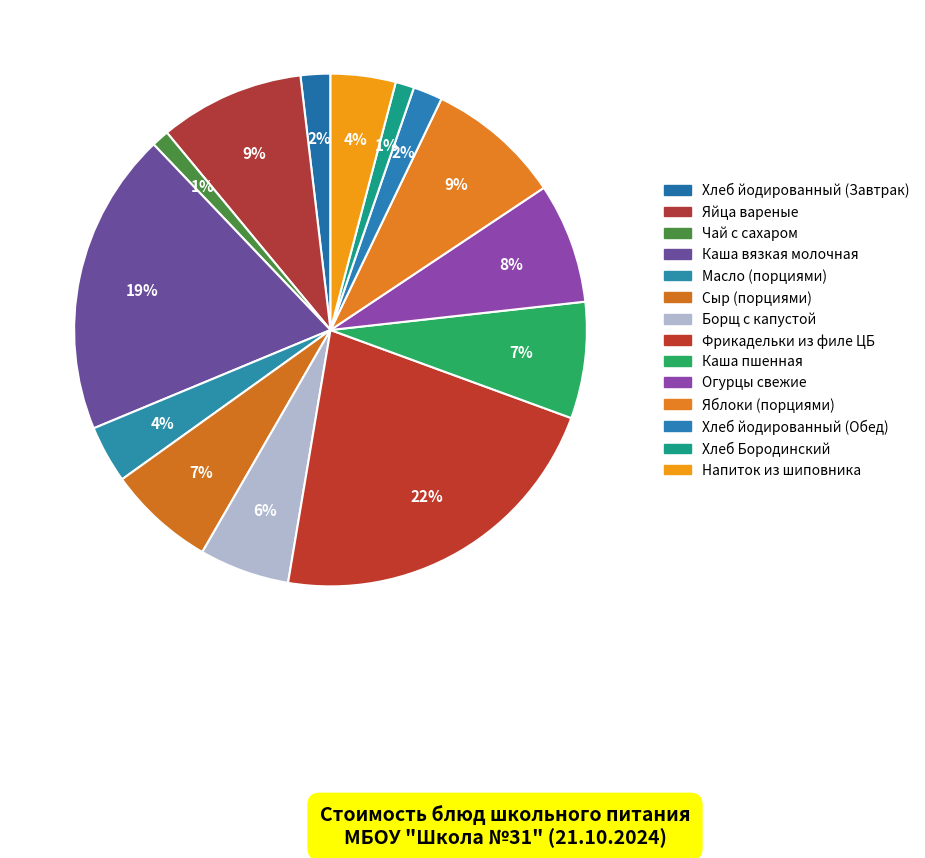

Count the number of slices in the pie.

14